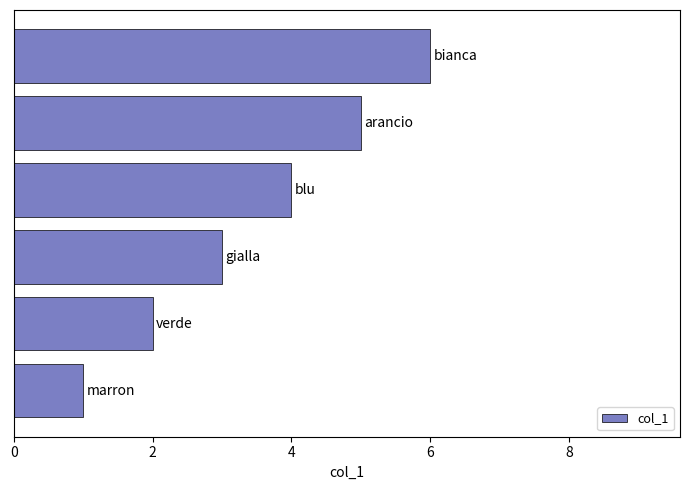

What is the maximum value shown in the chart?

6